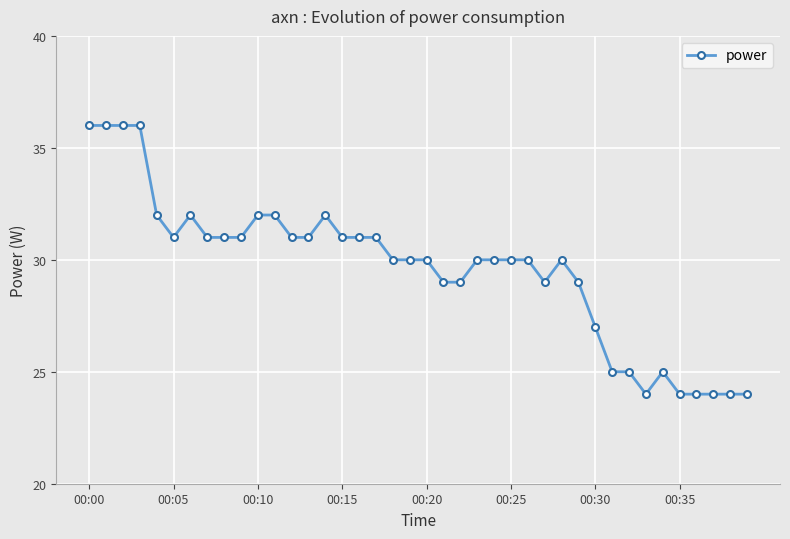

Does the chart have visible grid lines?

Yes